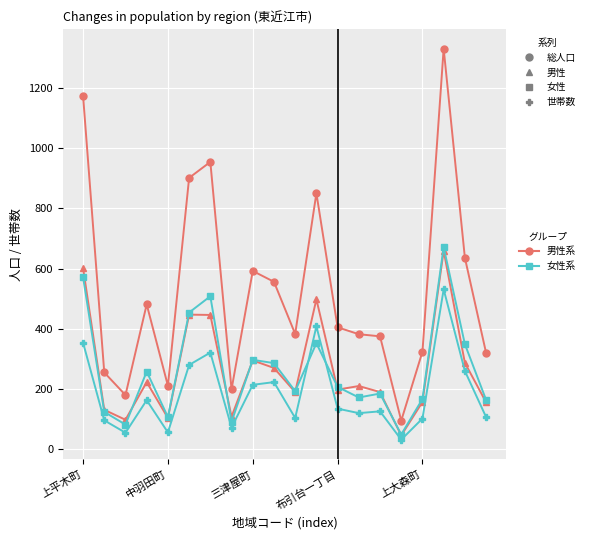

What is the maximum value shown in the chart?

1330